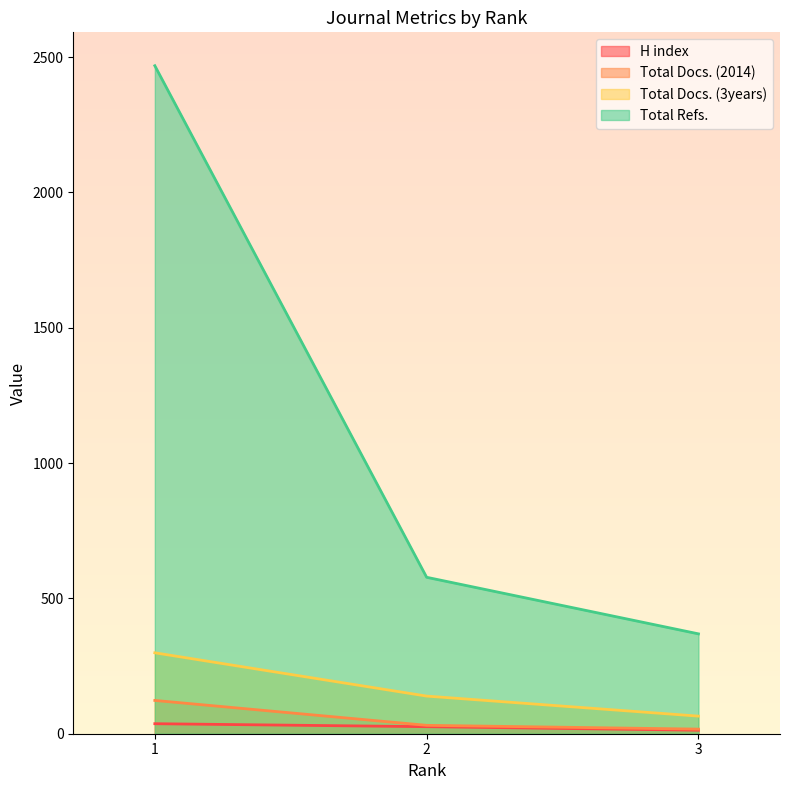

Which has a higher value, 3 or 2?

2